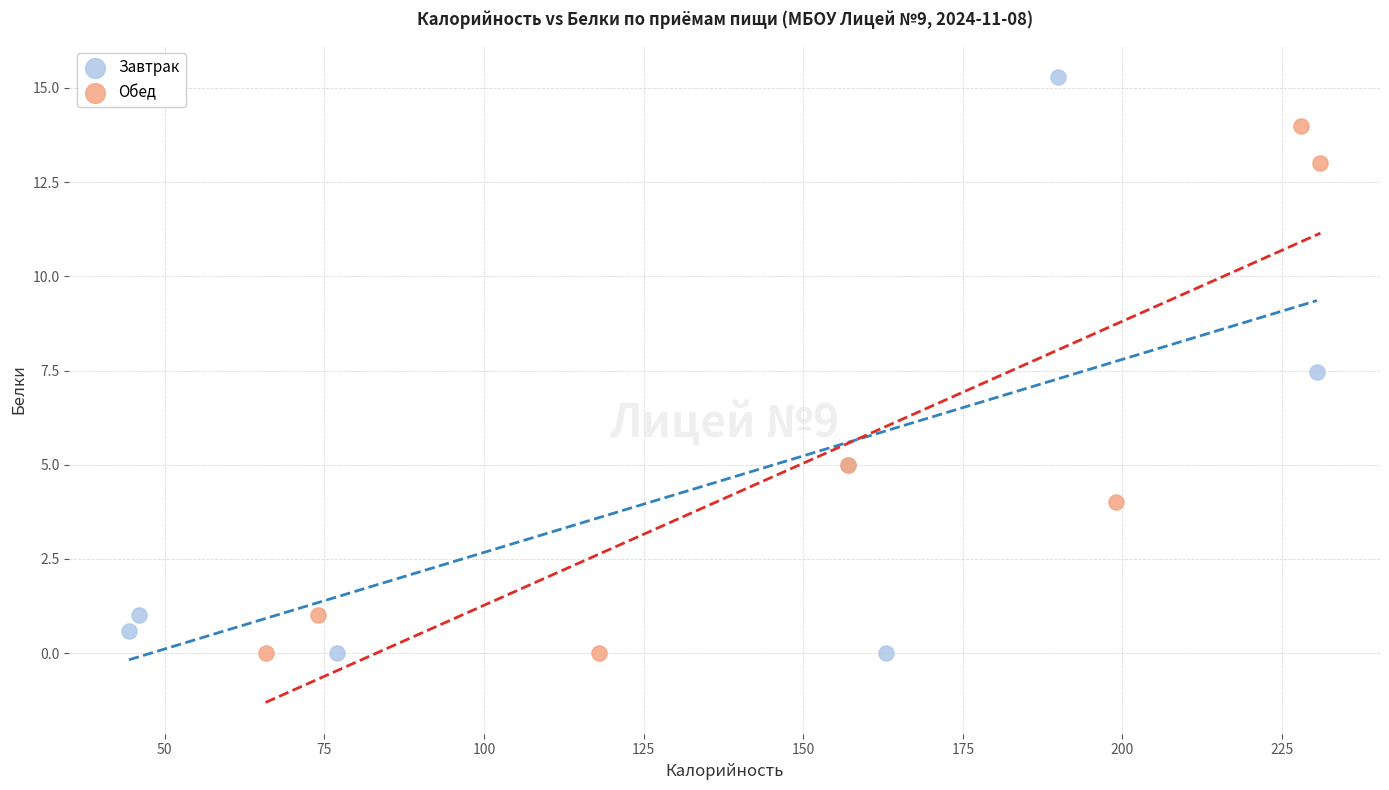

Which series has the largest Y range (max minus min)?

Завтрак